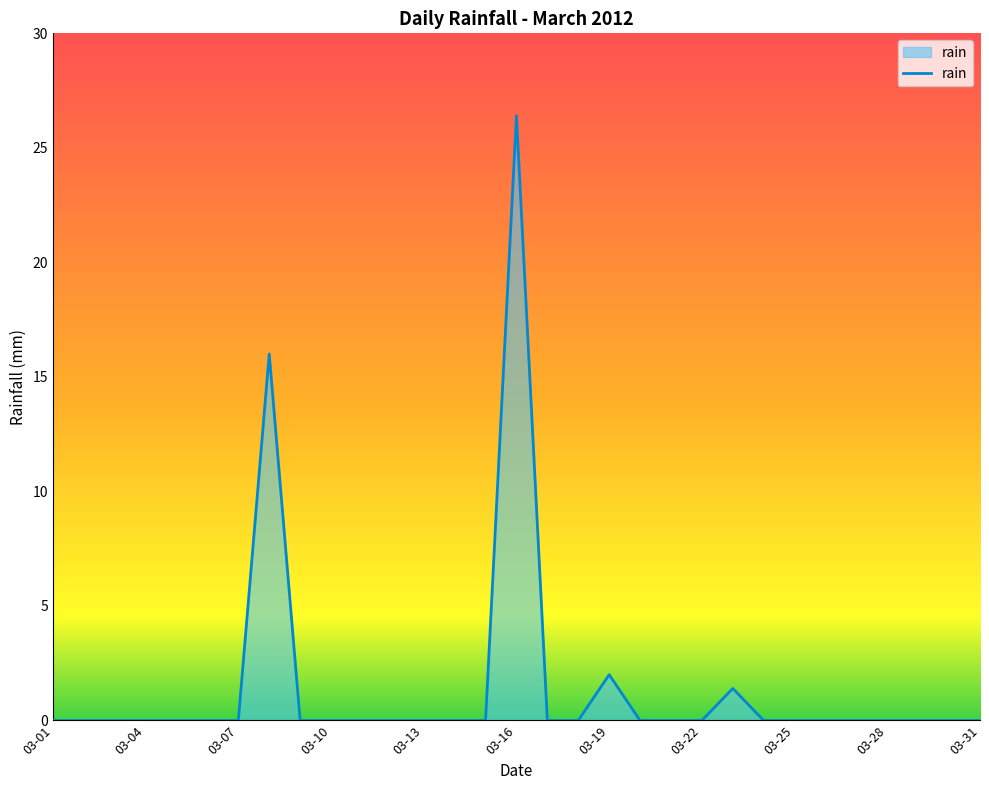

What is the difference between the maximum and minimum values?

26.4